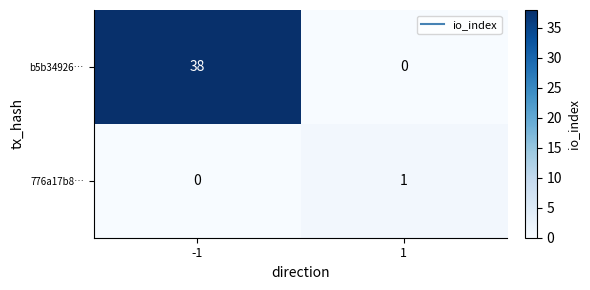

Reading left to right, transcribe all the data shown in this chart.

b5b34926…: 38	0
776a17b8…: 0	1